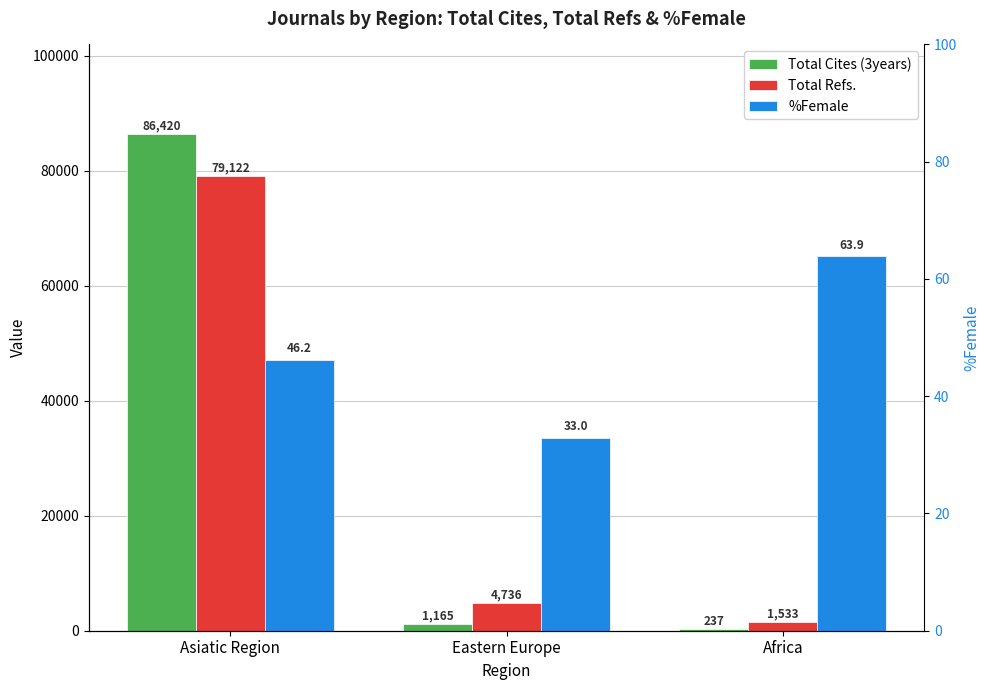

What is the minimum value shown in the chart?

33.0